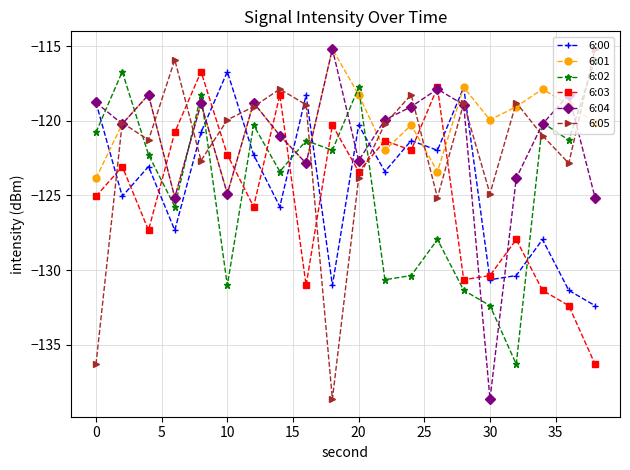

After their last crossing, which series has the higher values: 6:00 or 6:03?

6:00